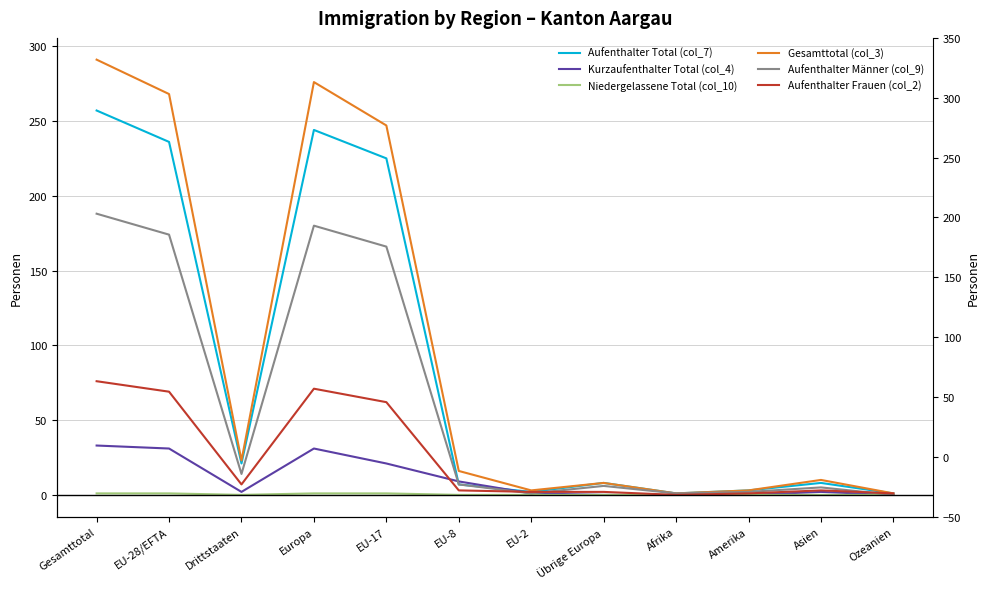

What are all the series names shown in the legend?

Aufenthalter Total (col_7), Kurzaufenthalter Total (col_4), Niedergelassene Total (col_10), Gesamttotal (col_3), Aufenthalter Männer (col_9), Aufenthalter Frauen (col_2)